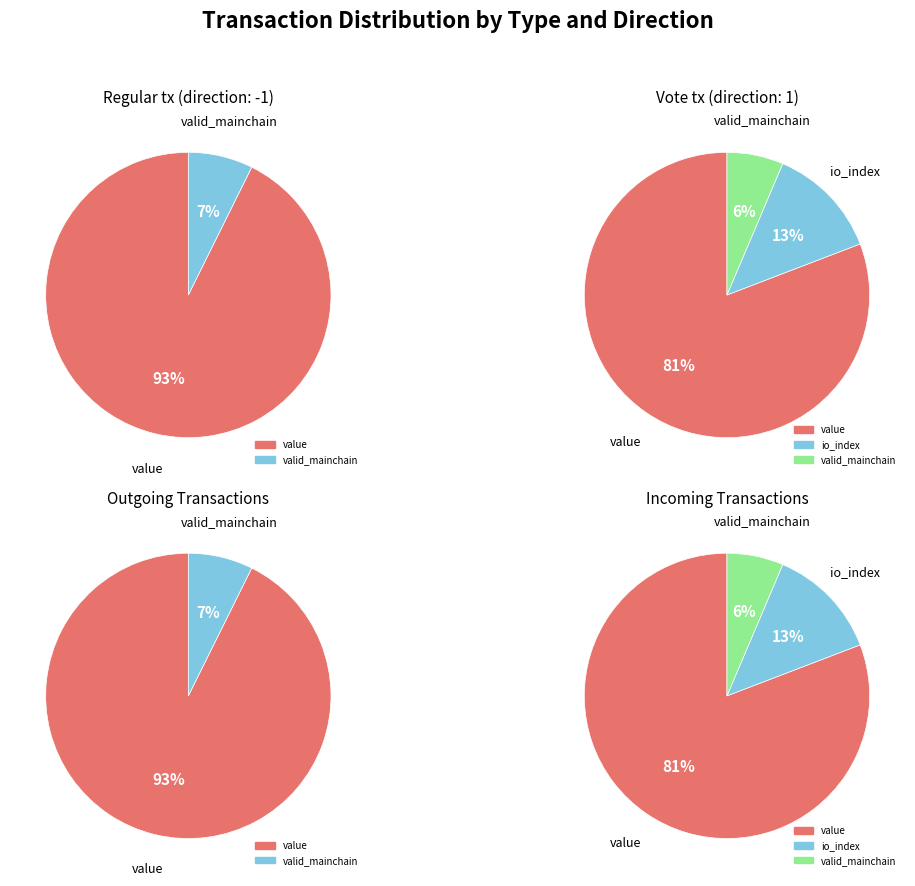

How many segments does this pie chart have?

3